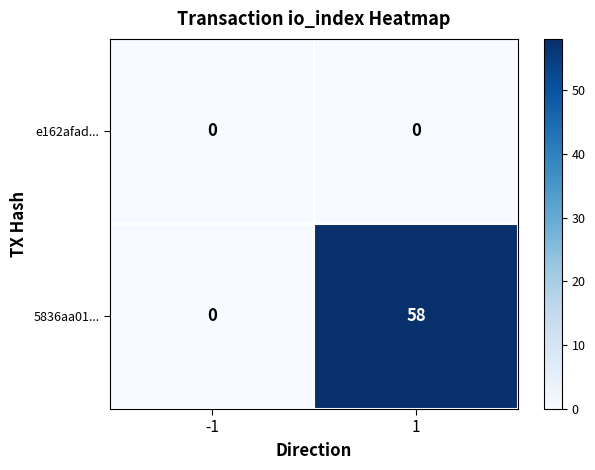

What value does the 5836aa01... series have at 1, to the nearest 5?

60